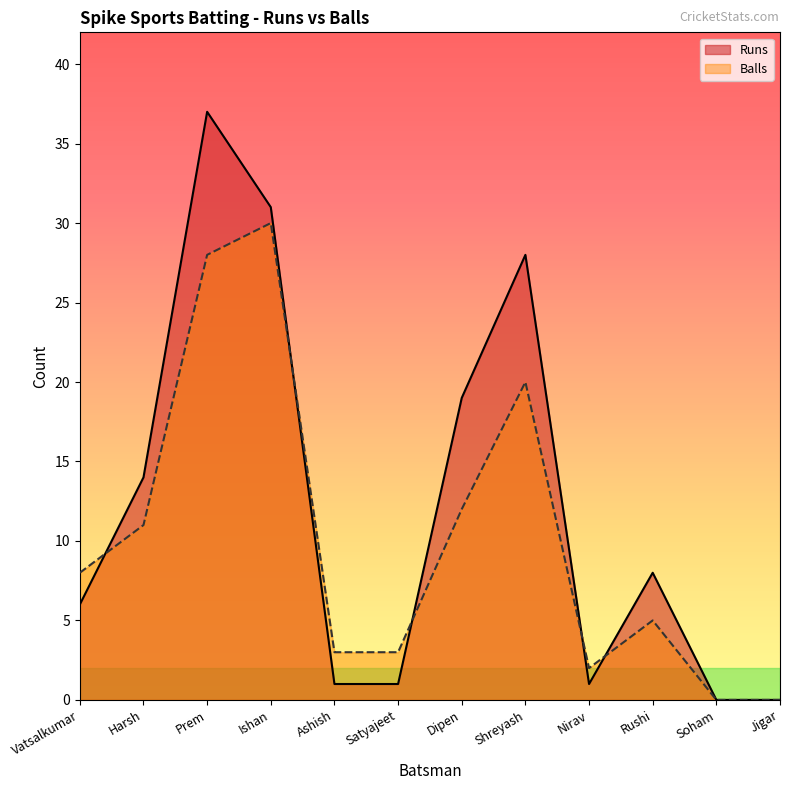

What is the sum of the Balls values at Soham and Rushi?

5